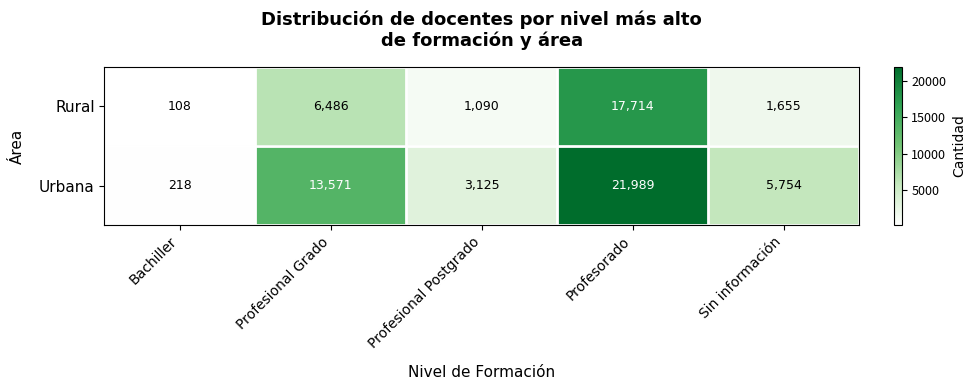

Count the number of data series in this chart.

2